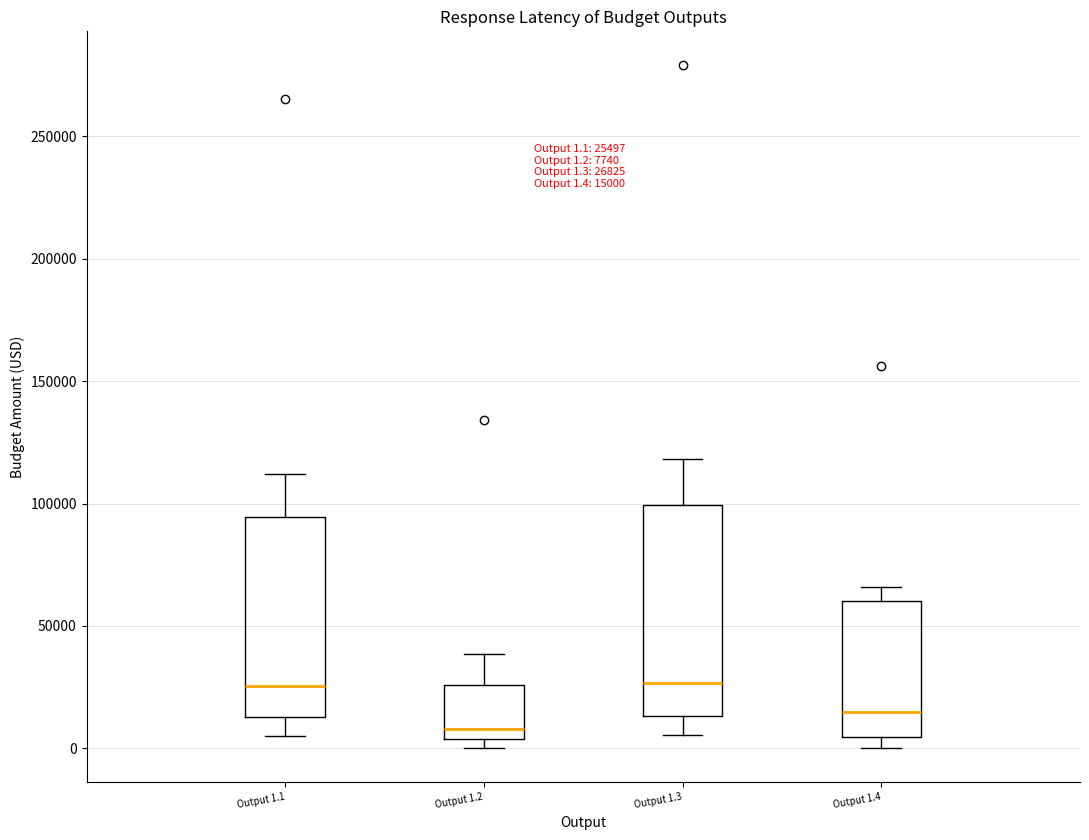

Which box has the lowest median line?

Output 1.2